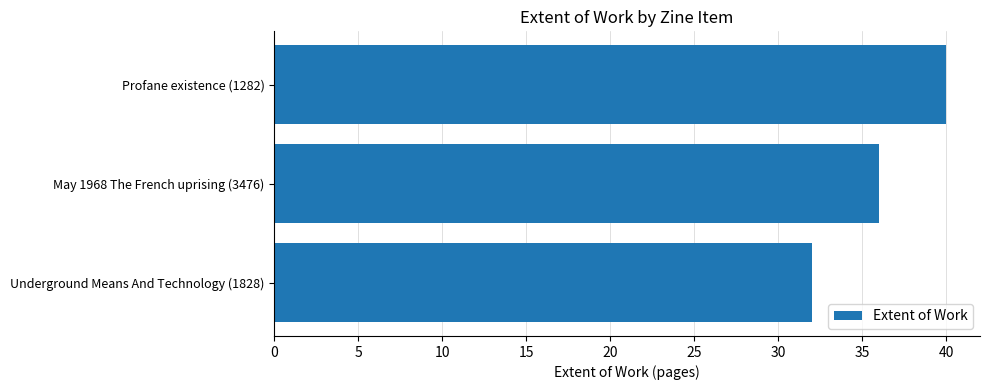

What is the smallest value displayed?

32